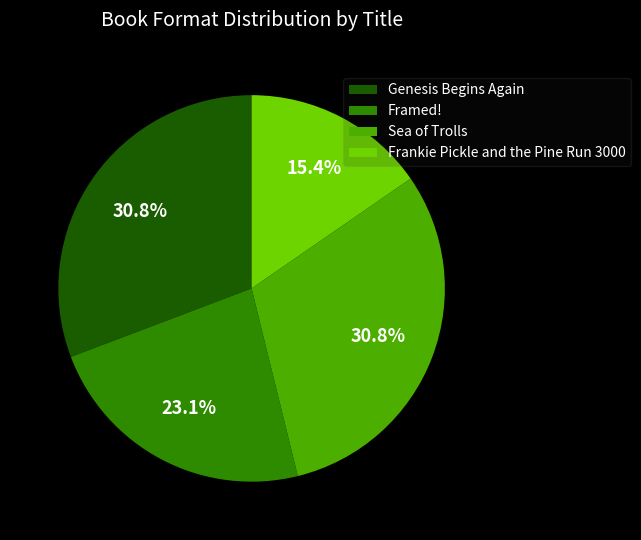

Which slice is the smallest?

Frankie Pickle and the Pine Run 3000